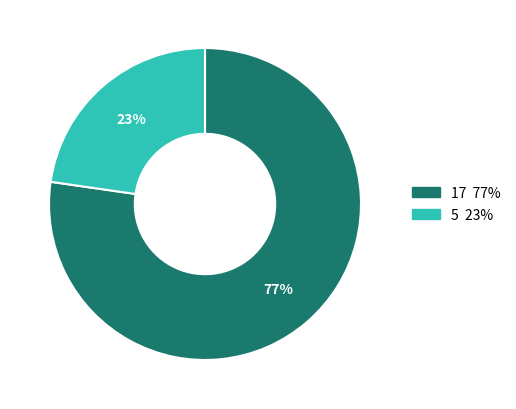

True or false: 17 accounts for 77% of the total.

True